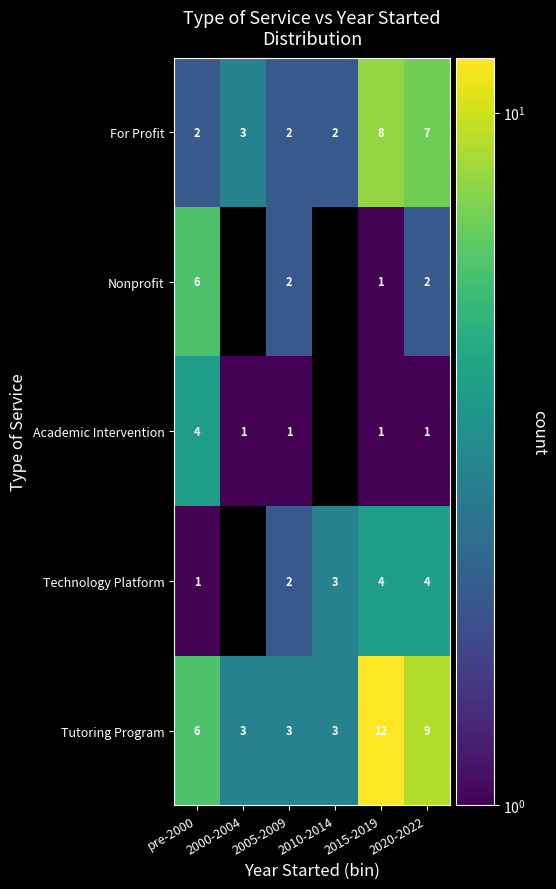

Count the number of categories in the chart.

6